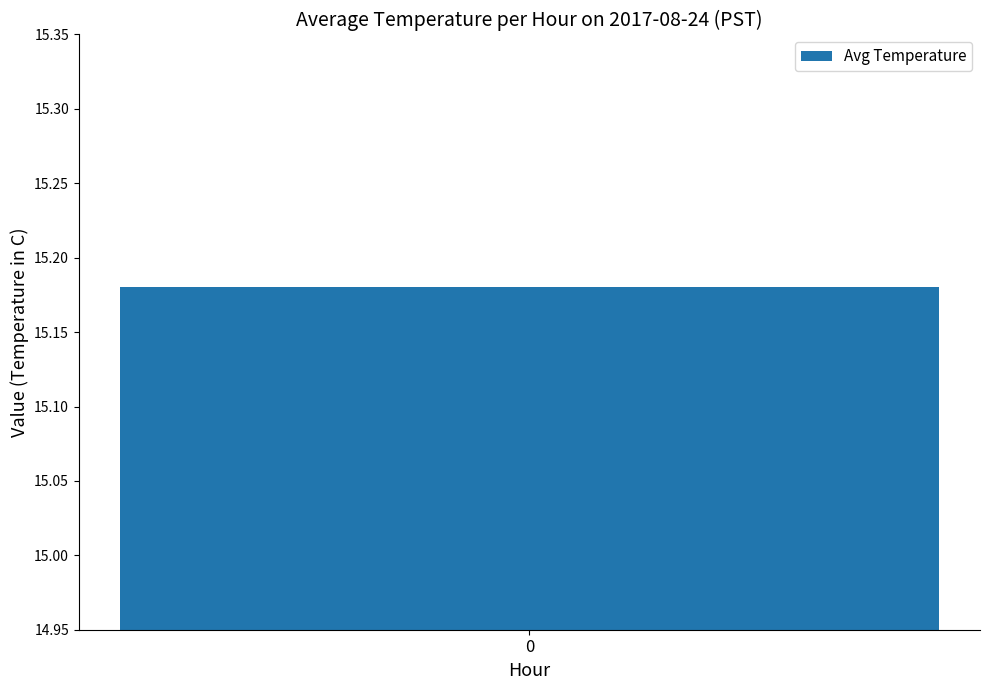

Are the bars horizontal?

No